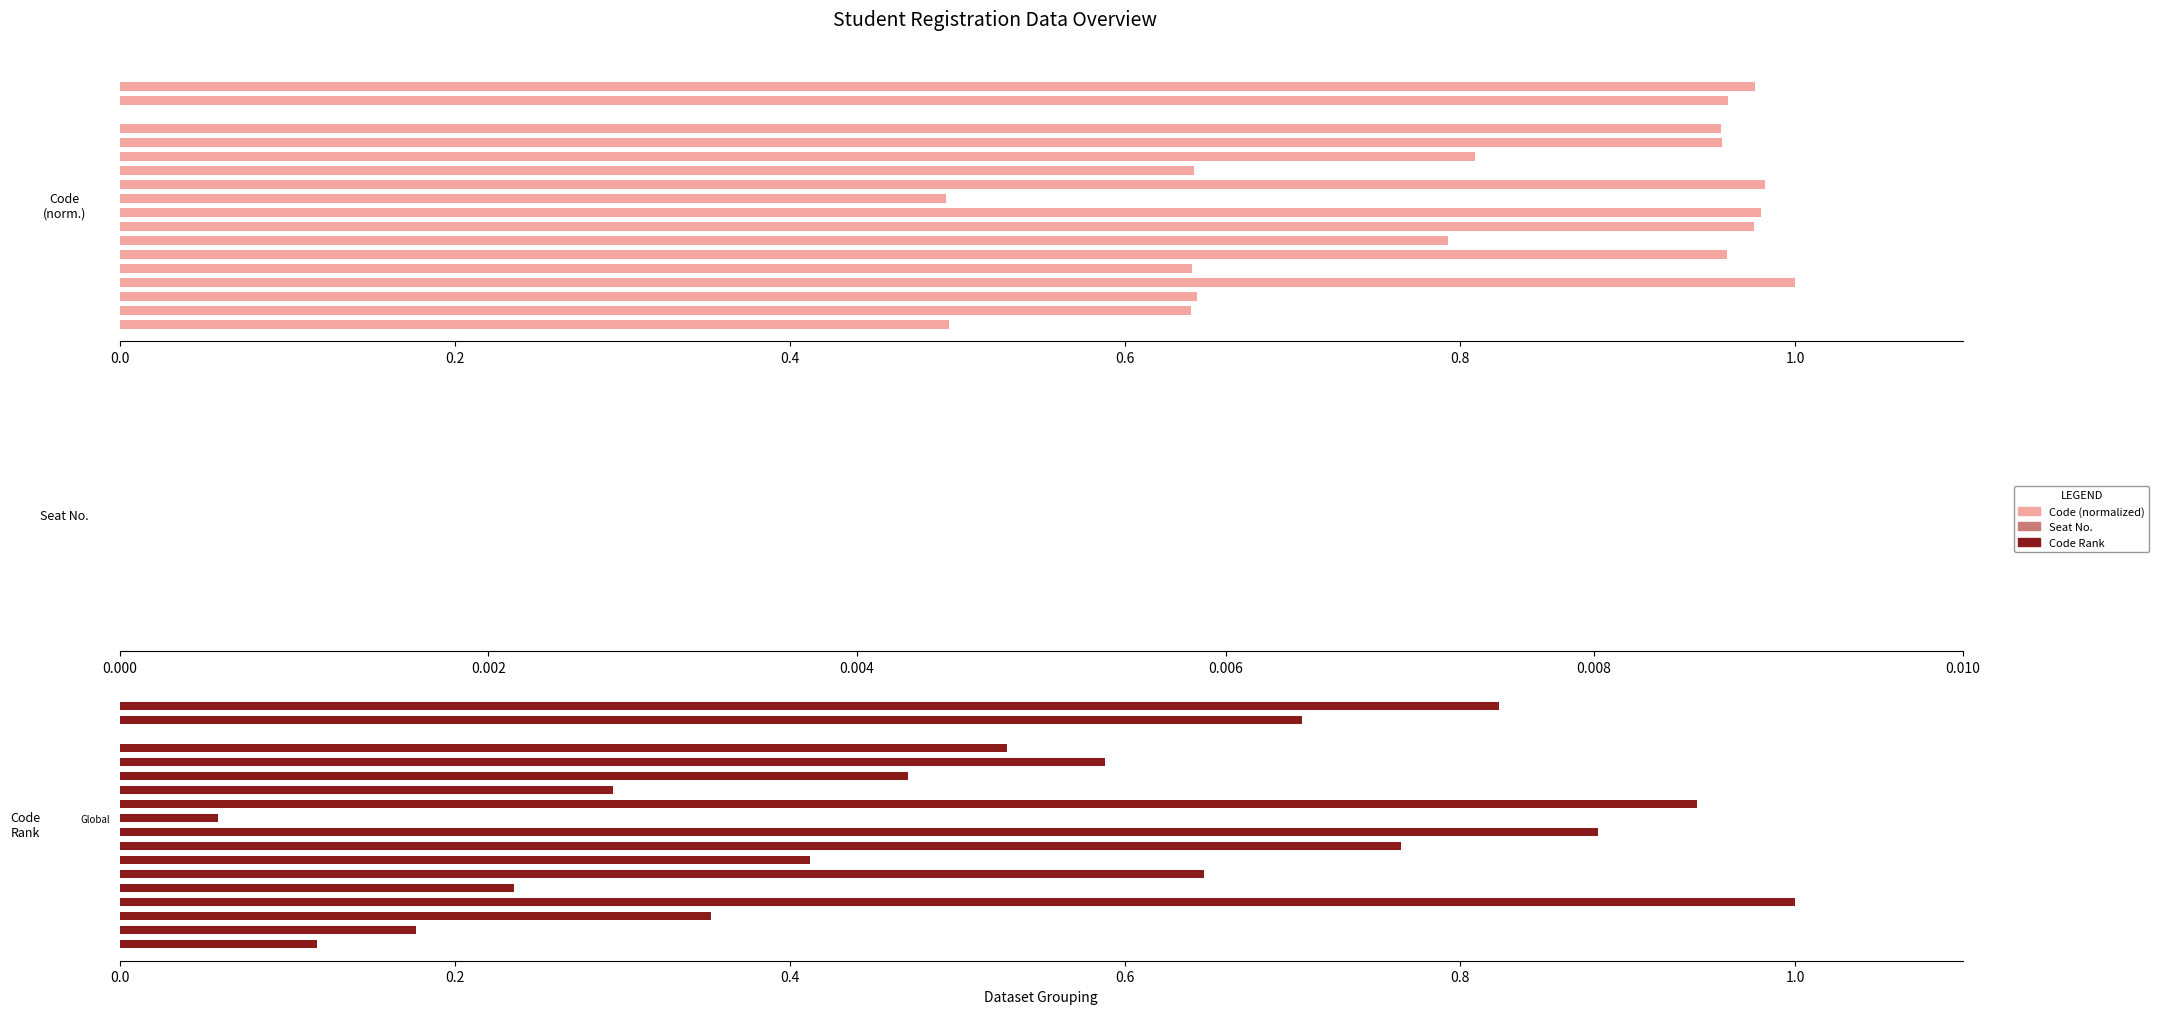

What is the approximate value of Code Rank at 10?

0.9